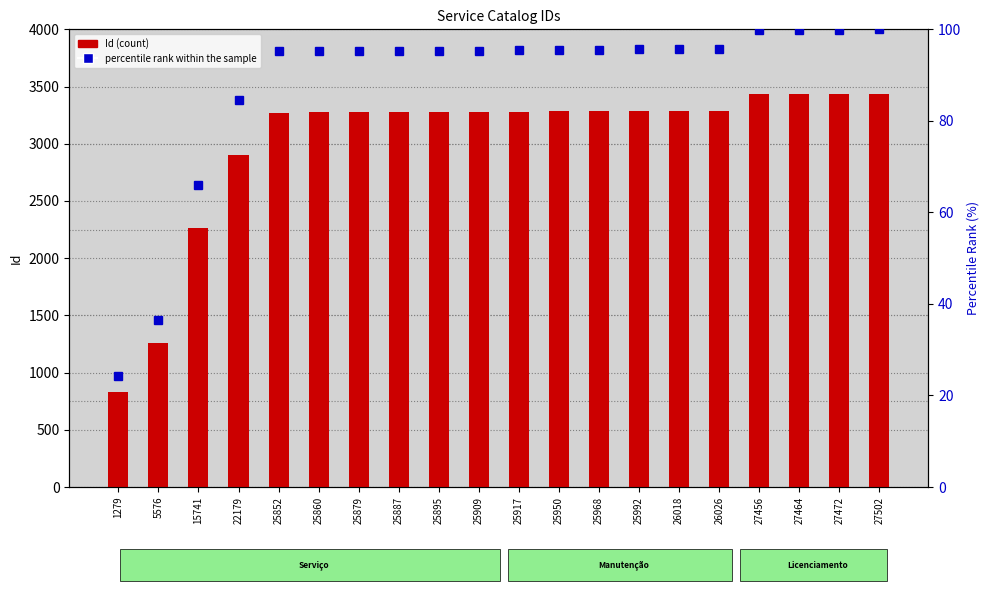

Rank the series by their maximum value, from highest to lowest.

Id (count), percentile rank within the sample